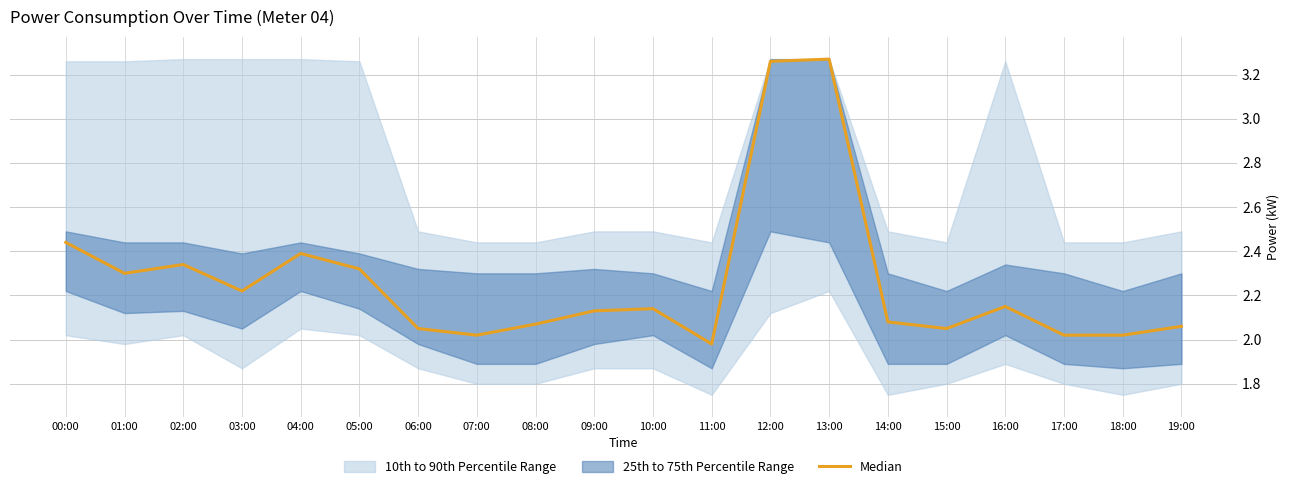

Does the chart display data point markers on the line(s)?

No